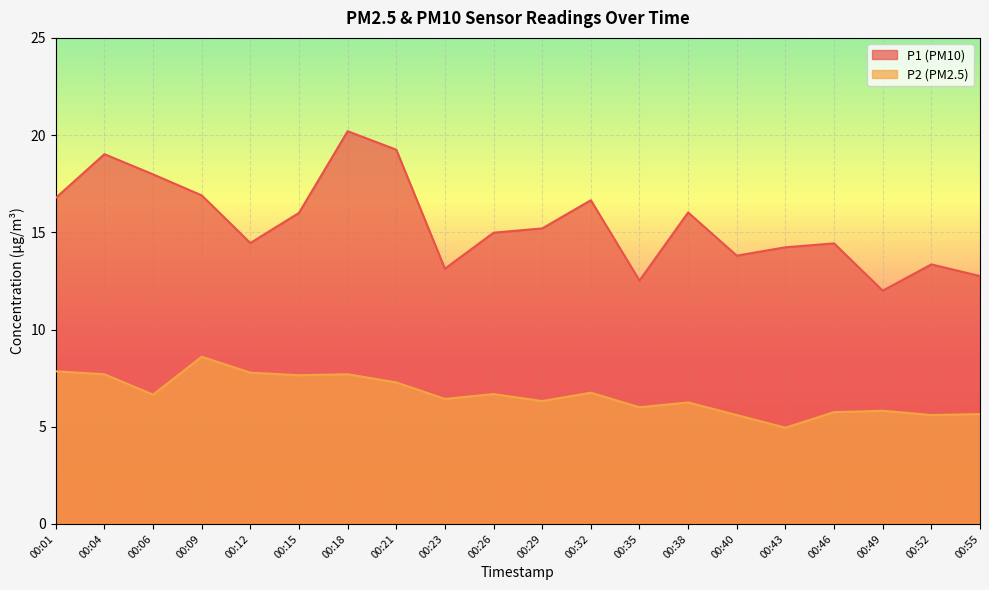

At which label does P2 first exceed 6?

00:01